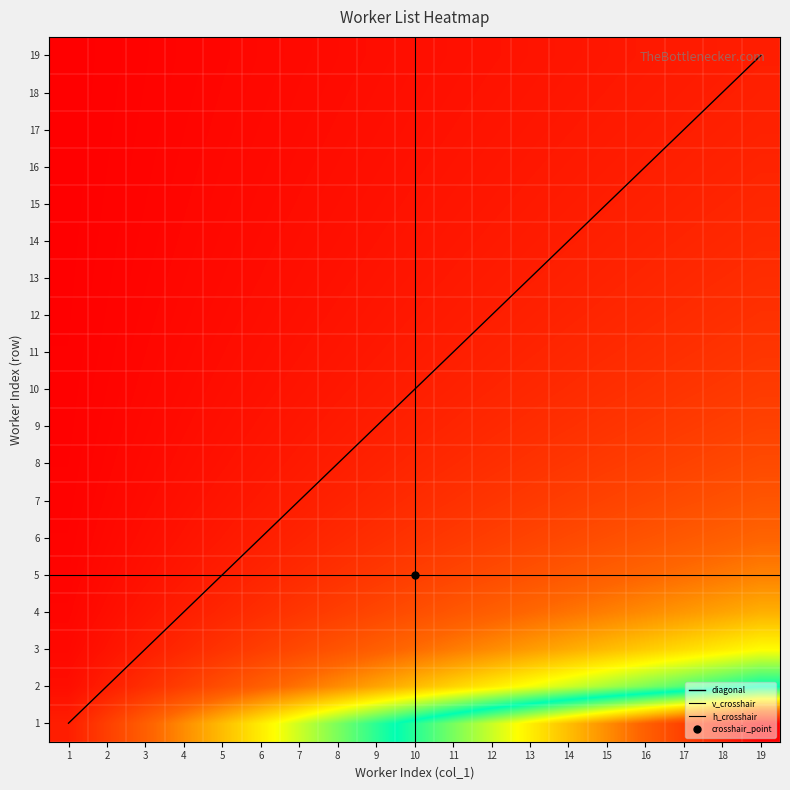

Which label corresponds to the largest value in the chart?

19